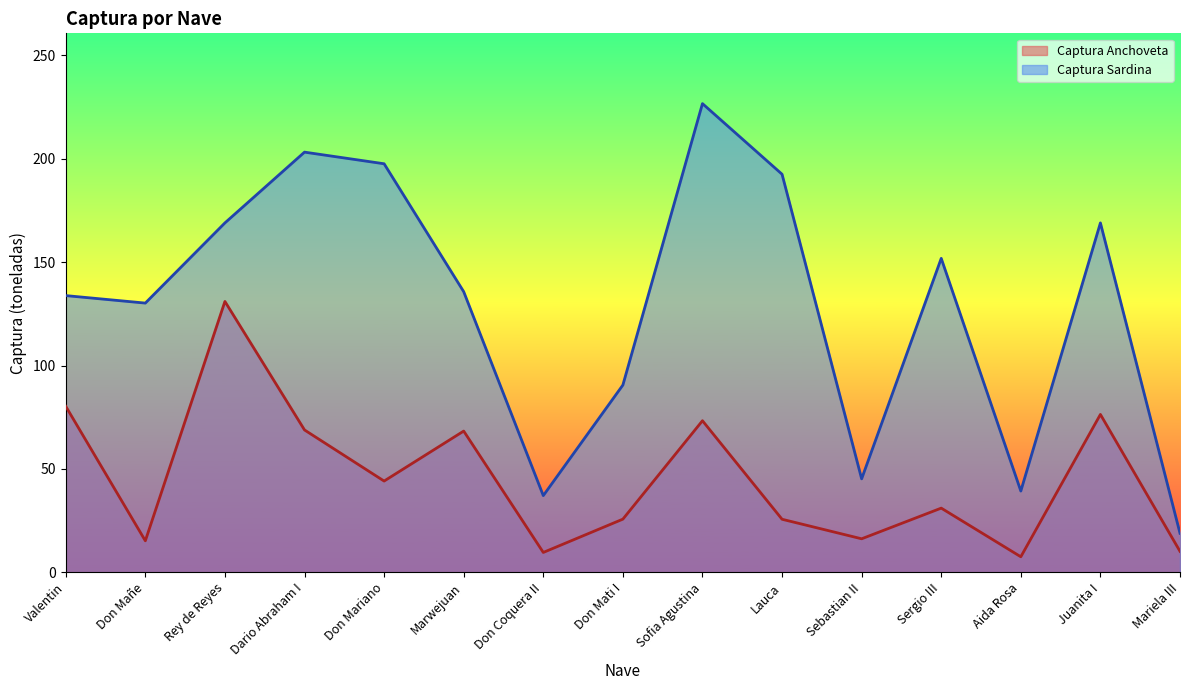

Count the number of categories in the chart.

15